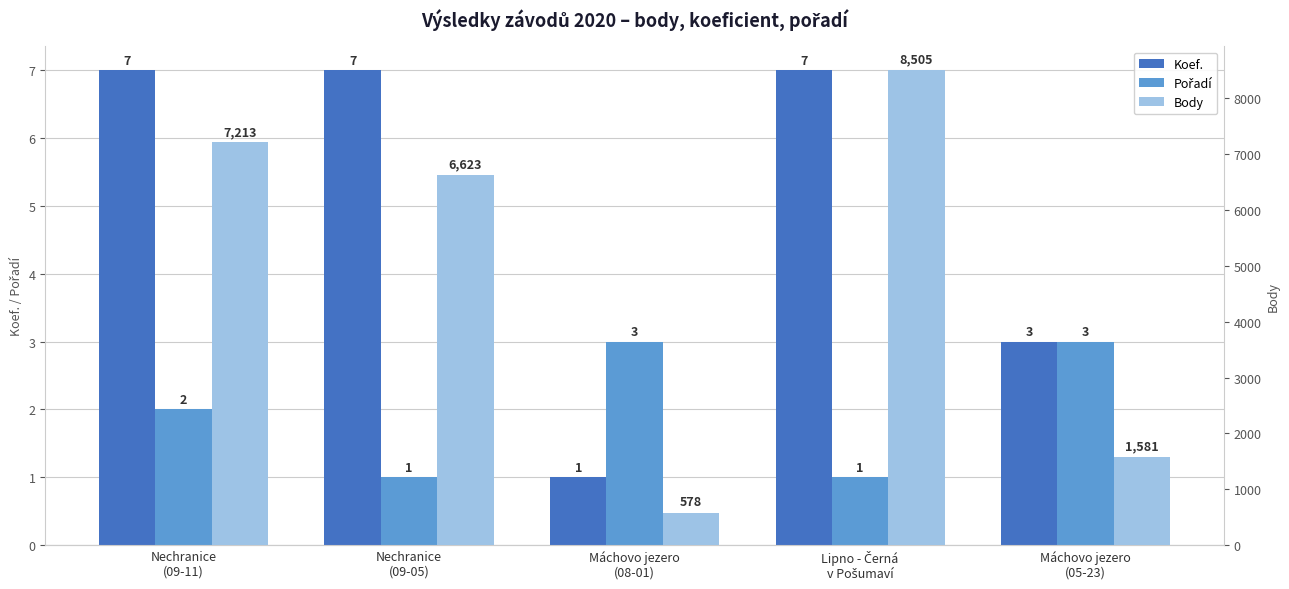

What is the label of the 1st bar from the left?

Nechranice
(09-11)